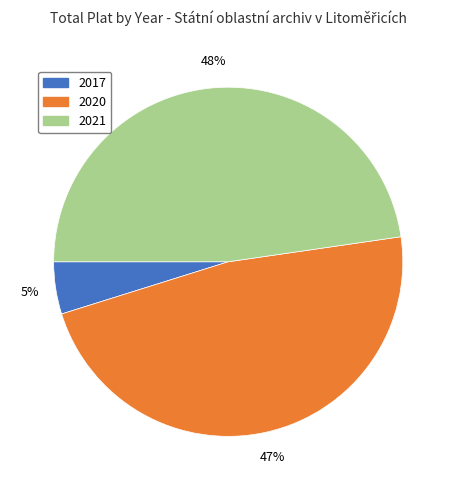

Is there any slice that represents more than half of the pie?

No